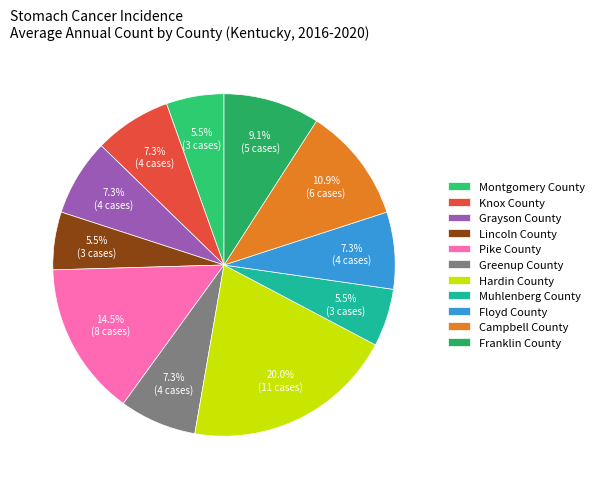

Does Knox County represent more than half of the total?

No